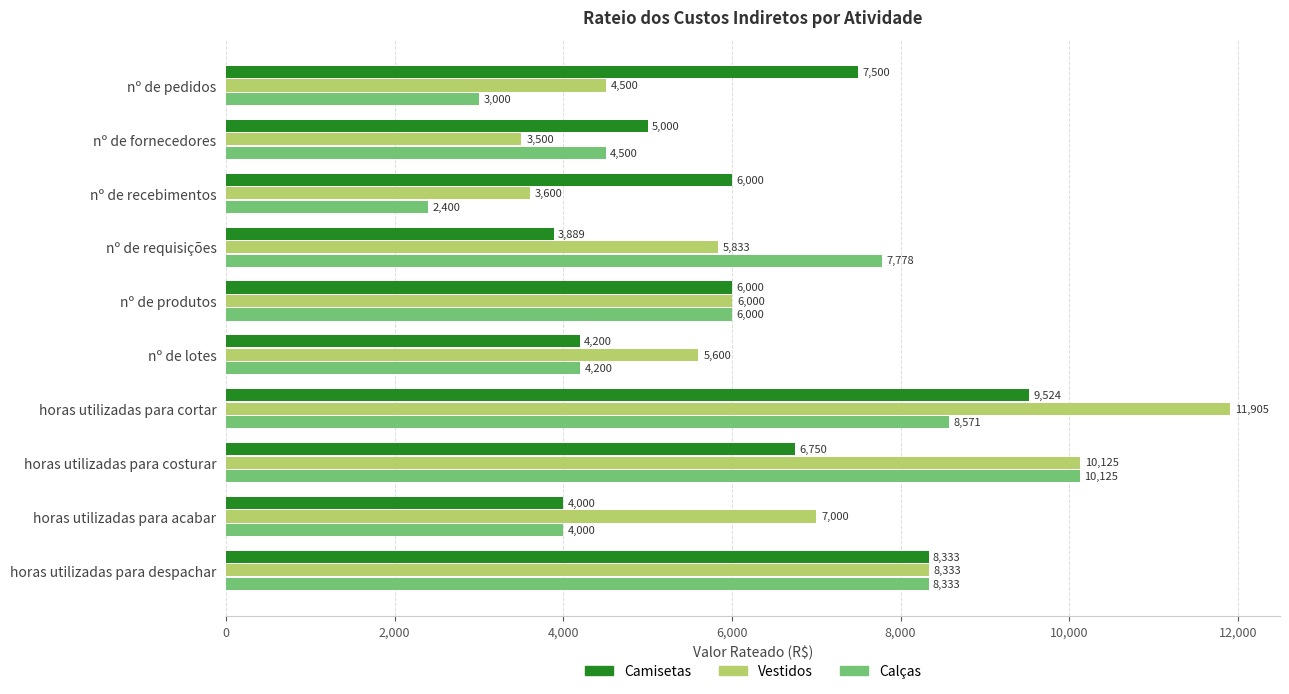

What are all the series names shown in the legend?

Camisetas, Vestidos, Calças